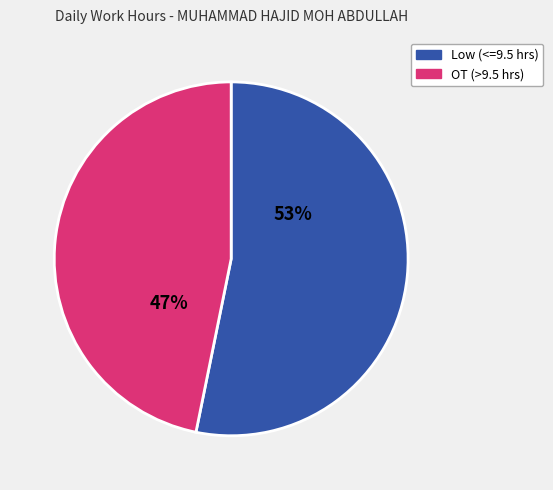

Does any single category account for the majority?

Yes